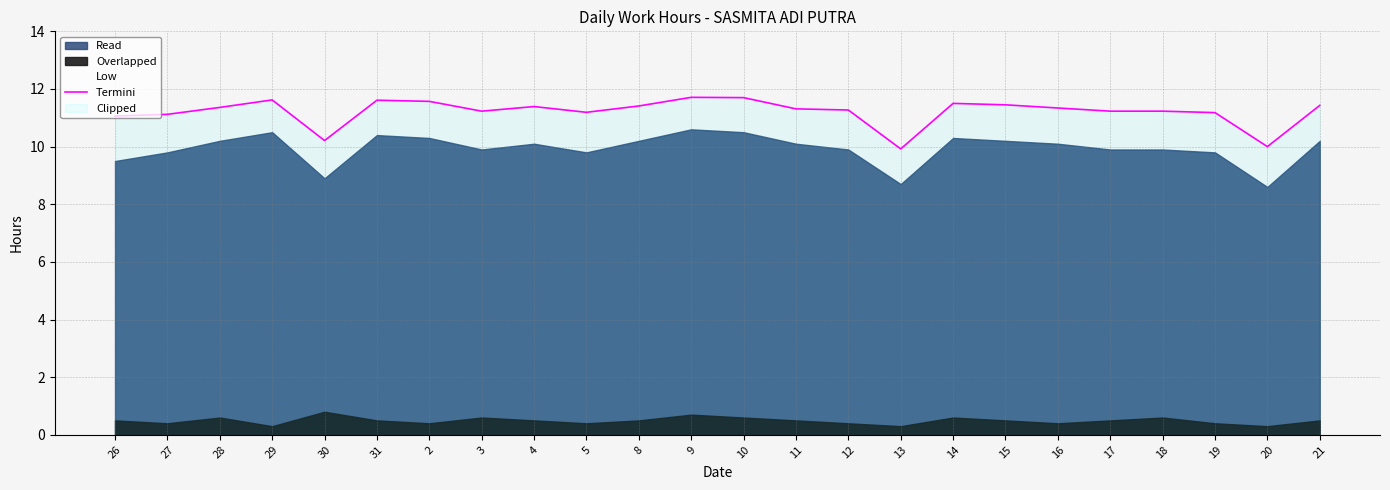

Reading left to right, extract all data points from this chart.

11.1	11.1	11.4	11.6	10.2	11.6	11.6	11.2	11.4	11.2	11.4	11.7	11.7	11.3	11.3	9.9	11.5	11.4	11.3	11.2	11.2	11.2	10.0	11.4